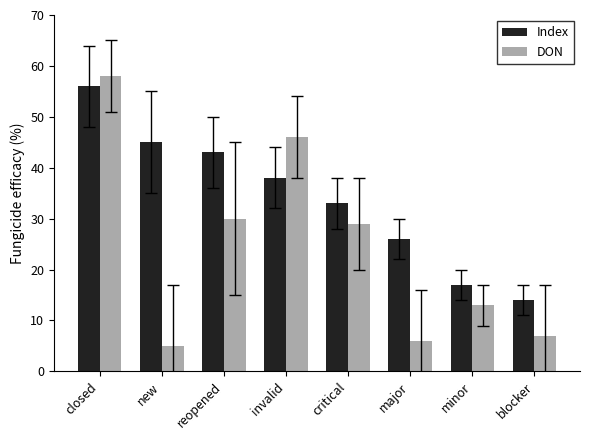

What is the maximum value for DON?

58